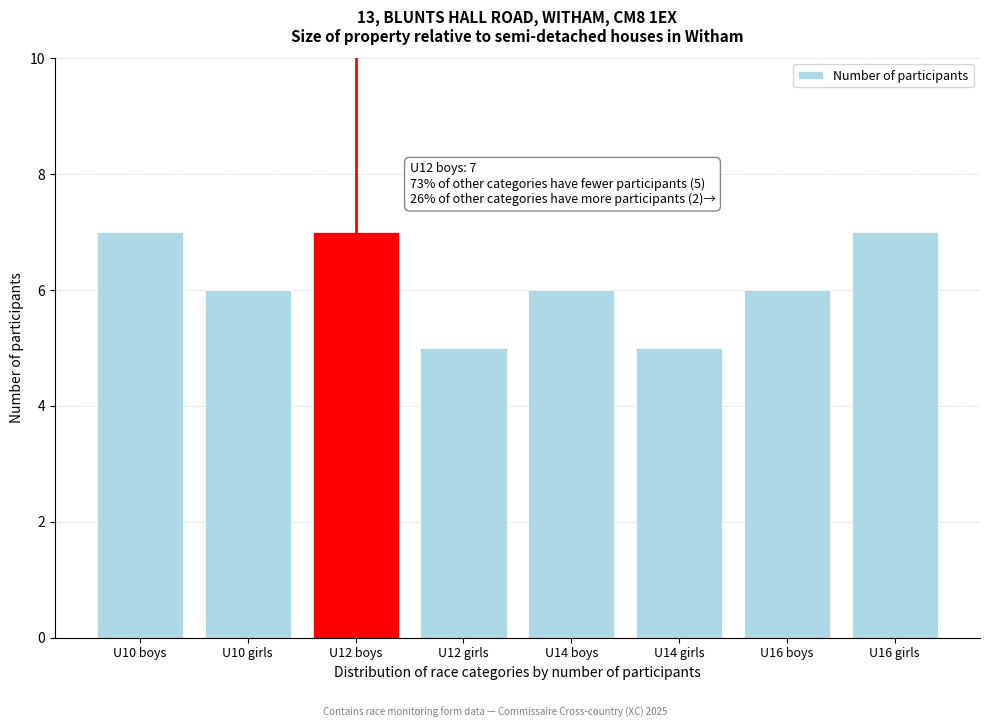

Reading left to right, extract all data points from this chart.

U10 boys=7	U10 girls=6	U12 boys=7	U12 girls=5	U14 boys=6	U14 girls=5	U16 boys=6	U16 girls=7